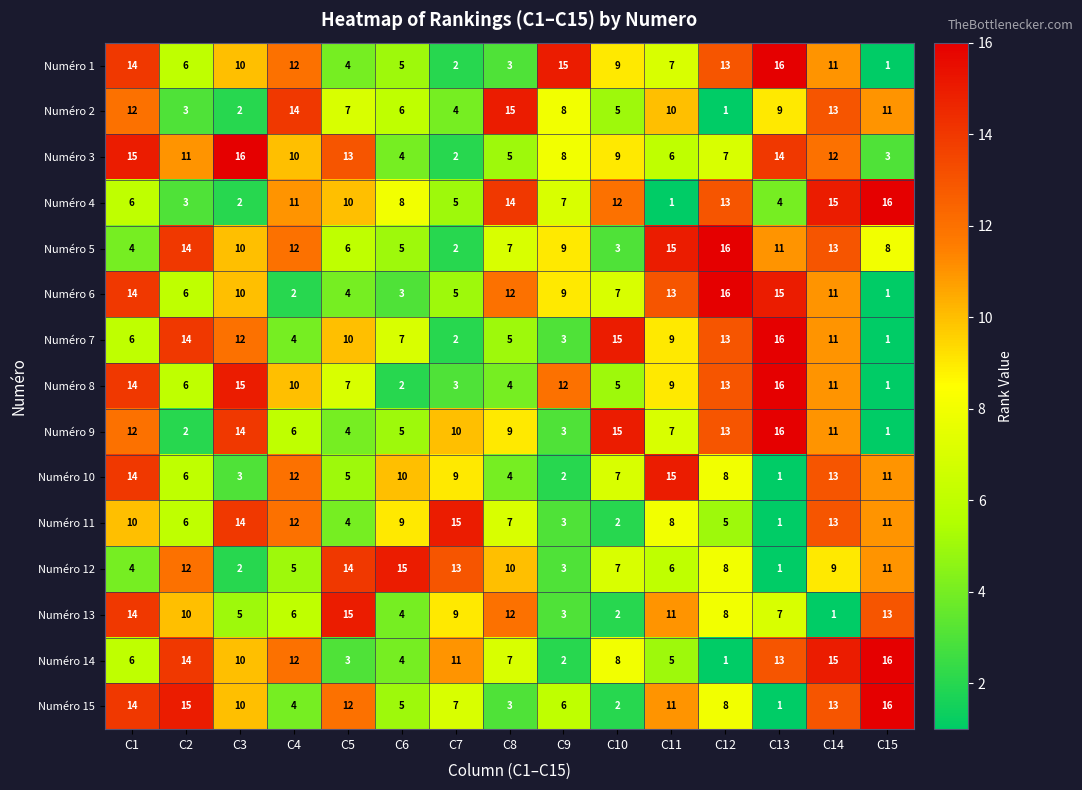

Where does the Numéro 8 series first go above 9?

C1